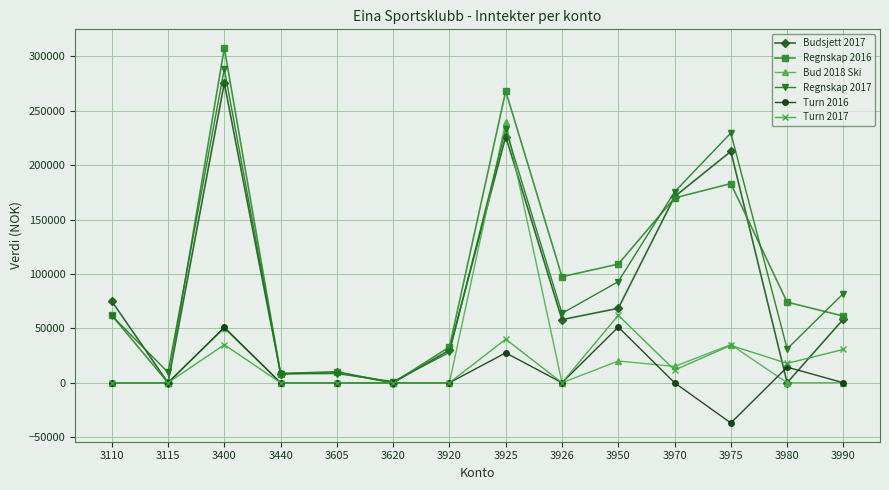

What is the total value across all series at 3115?

9629.0